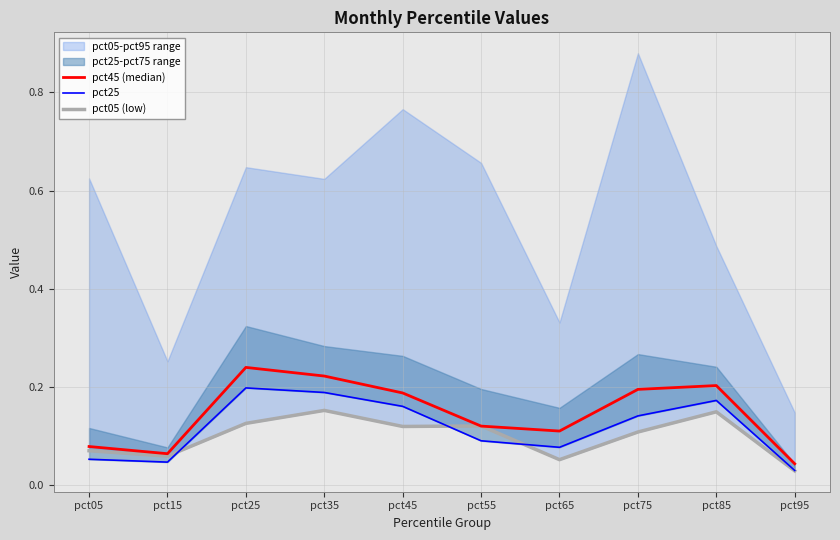

Reading right to left, list all the values displayed in this chart.

pct45 (median): 0.0	0.2	0.2	0.1	0.1	0.2	0.2	0.2	0.1	0.1
pct25: 0.0	0.2	0.1	0.1	0.1	0.2	0.2	0.2	0.0	0.1
pct05 (low): 0.0	0.1	0.1	0.1	0.1	0.1	0.2	0.1	0.1	0.1